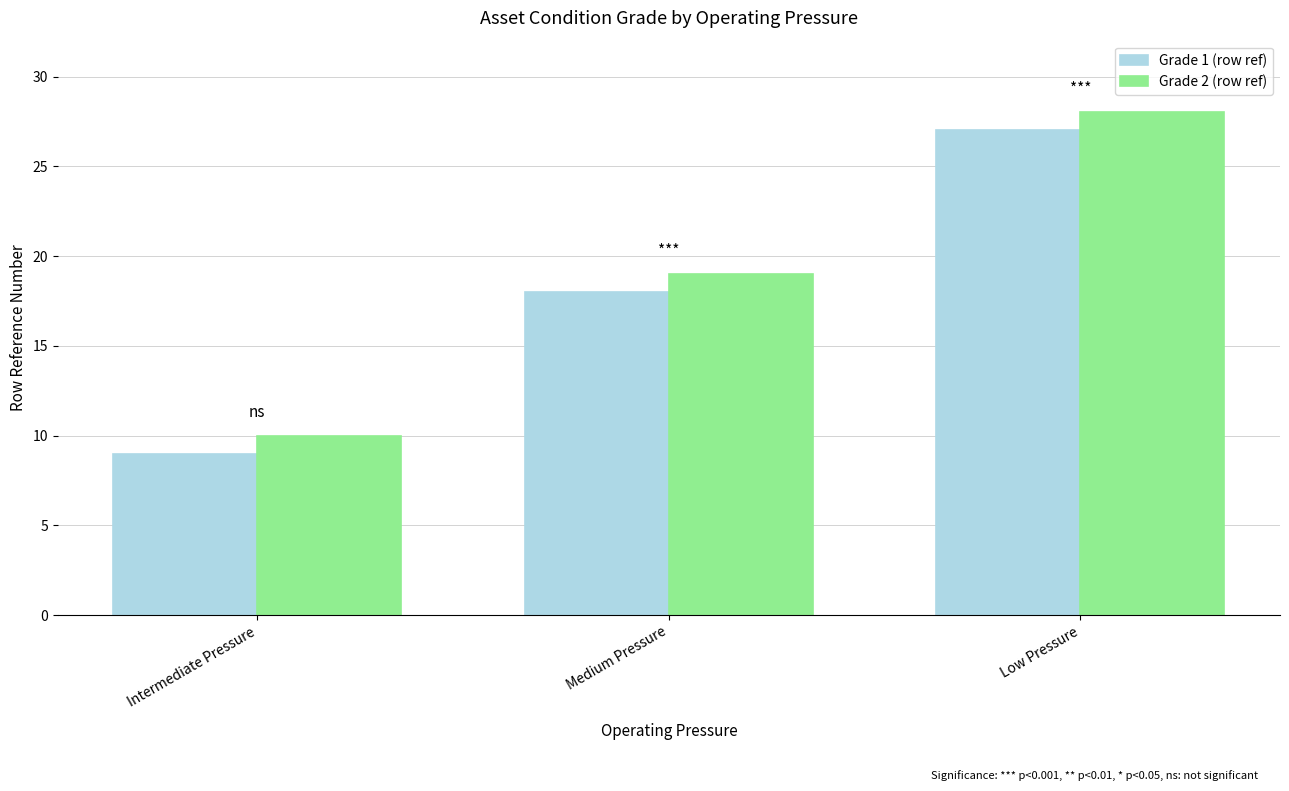

What is the total value across all series at Medium Pressure?

37